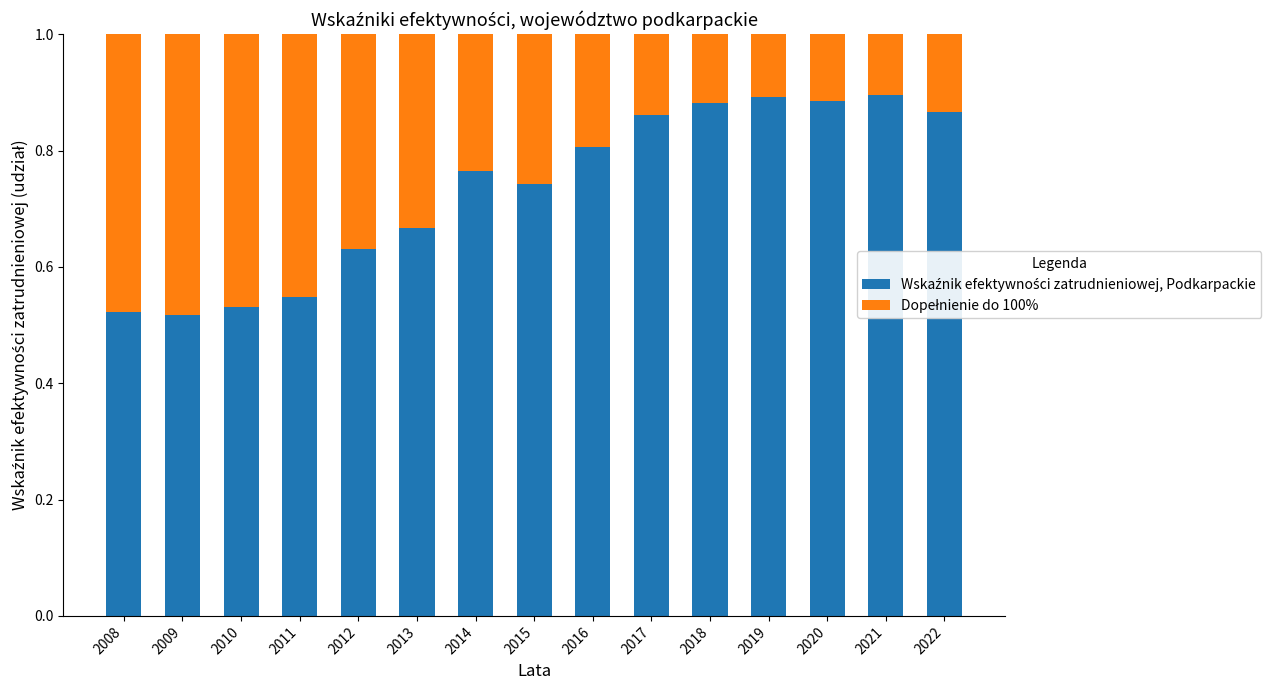

At which category is the sum across all series the highest?

2008